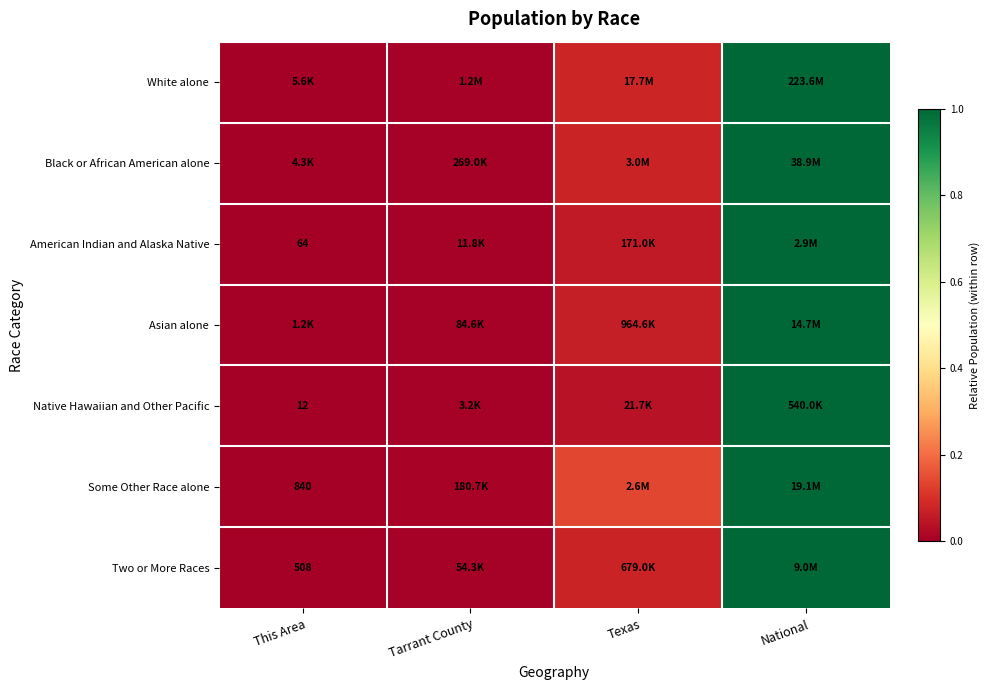

How many series are shown in this chart?

7